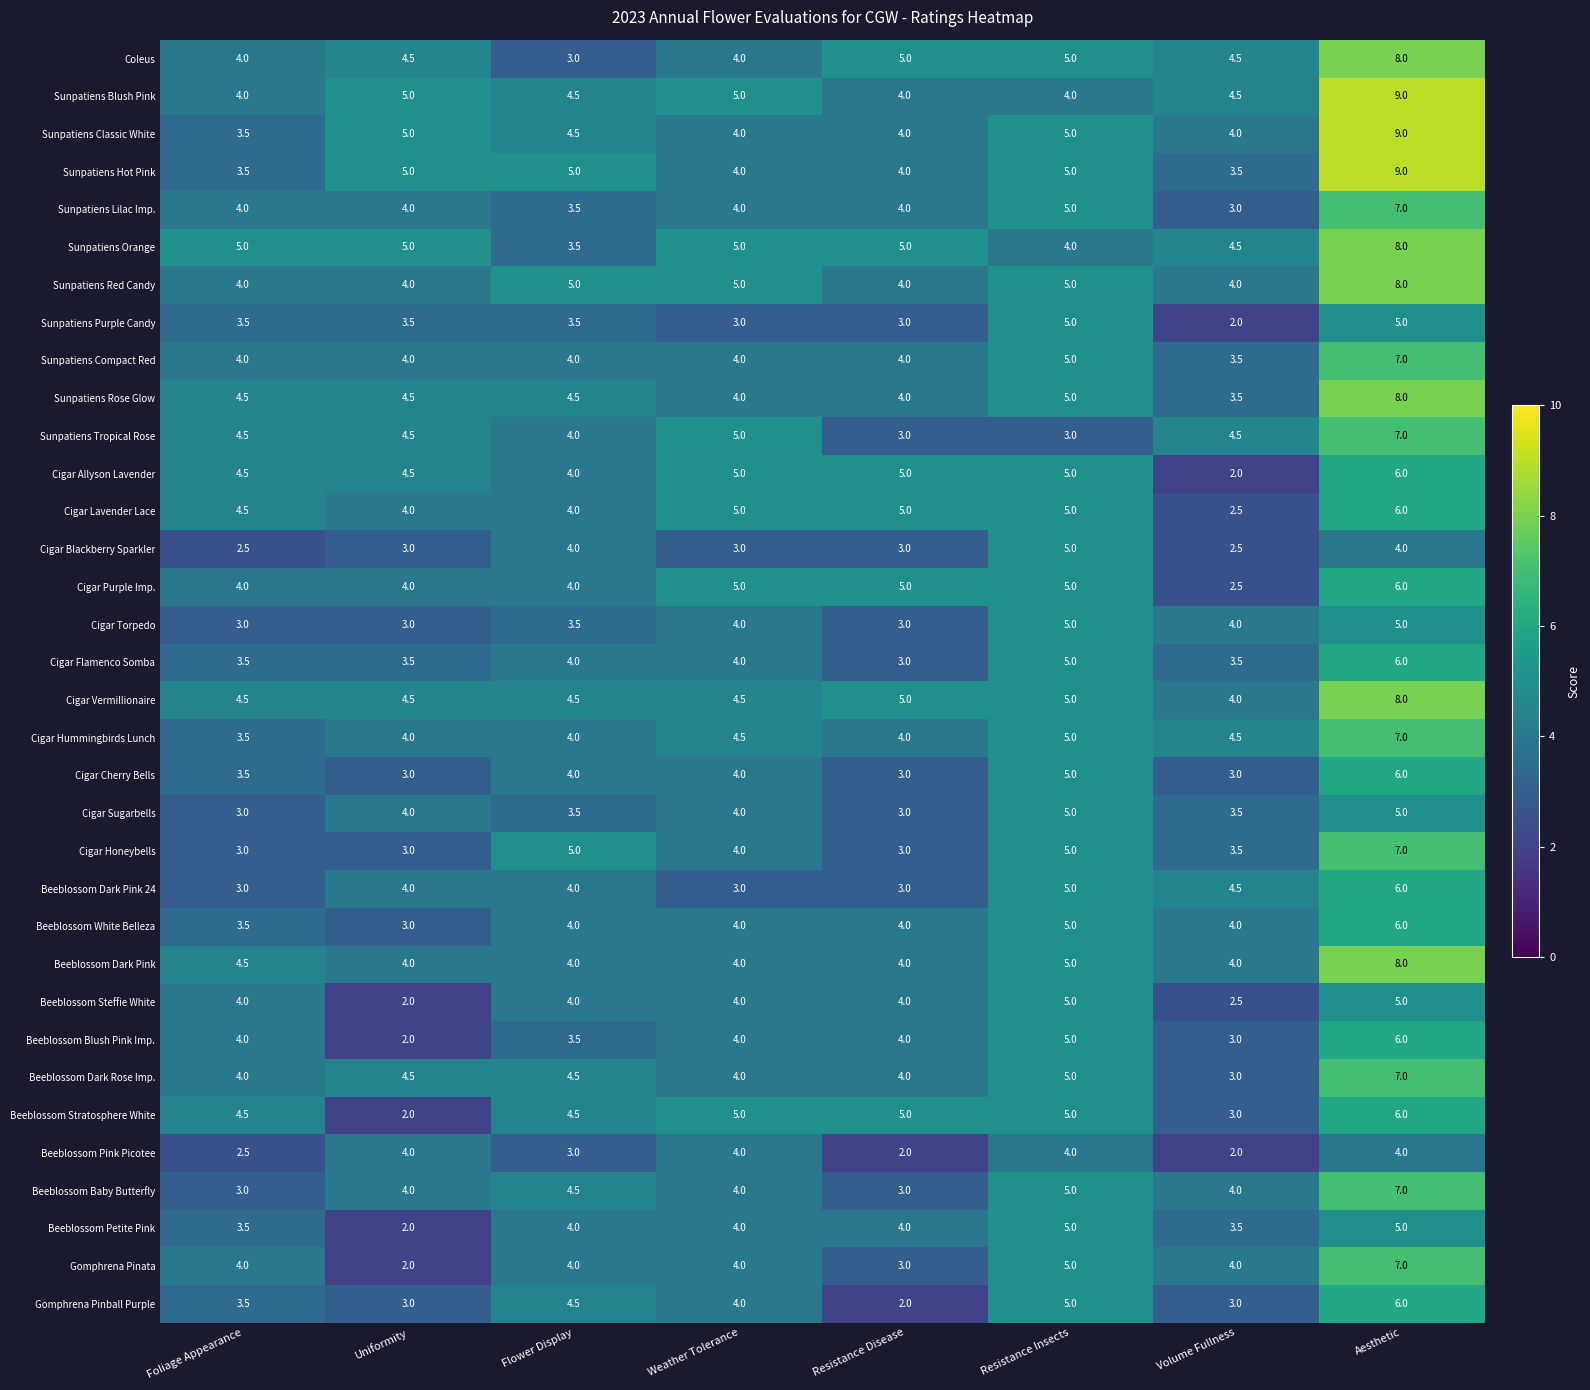

Between Resistance Disease and Volume Fullness, which series saw the biggest shift?

Cigar Allyson Lavender